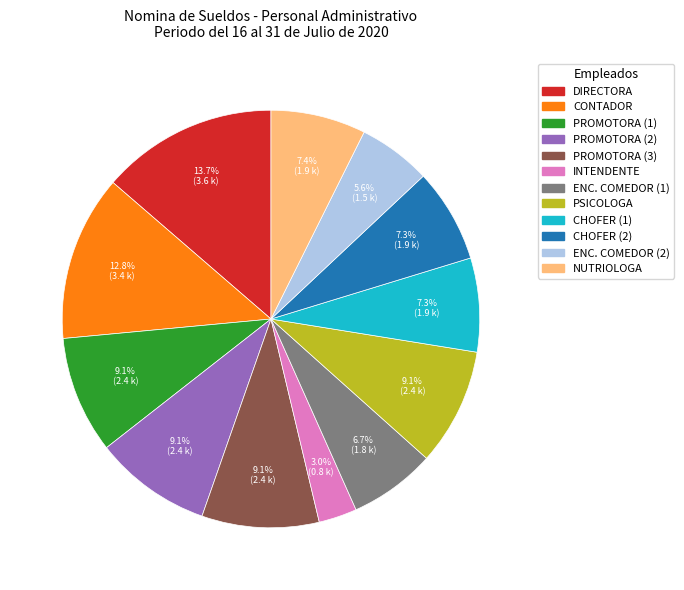

Does any single category account for the majority?

No